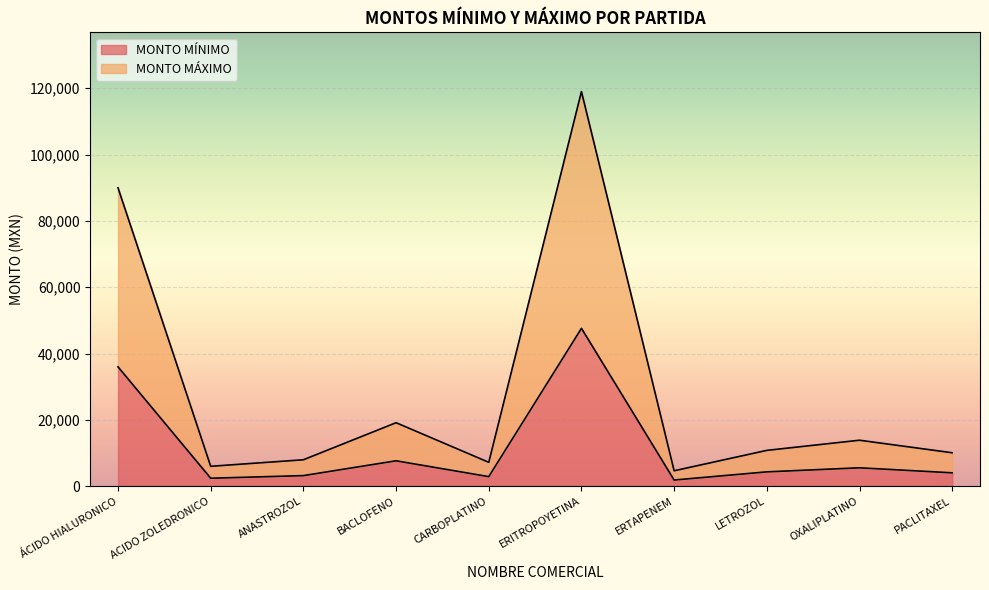

At which category does MONTO MÁXIMO reach its first local peak?

BACLOFENO